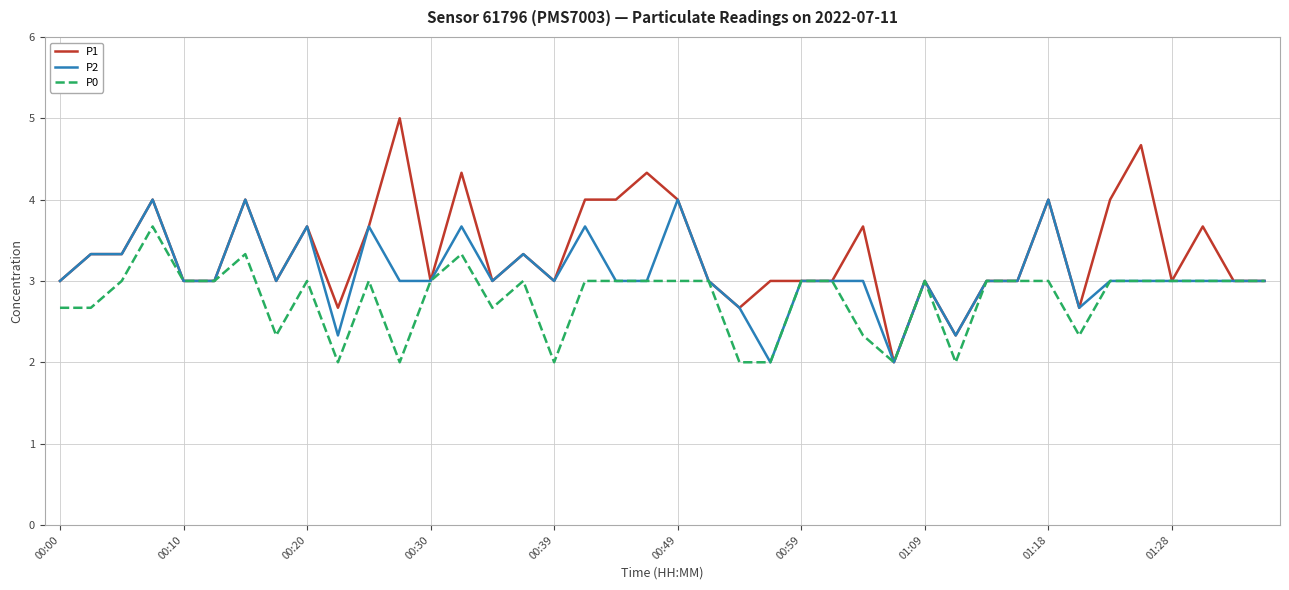

What are all the series names shown in the legend?

P1, P2, P0